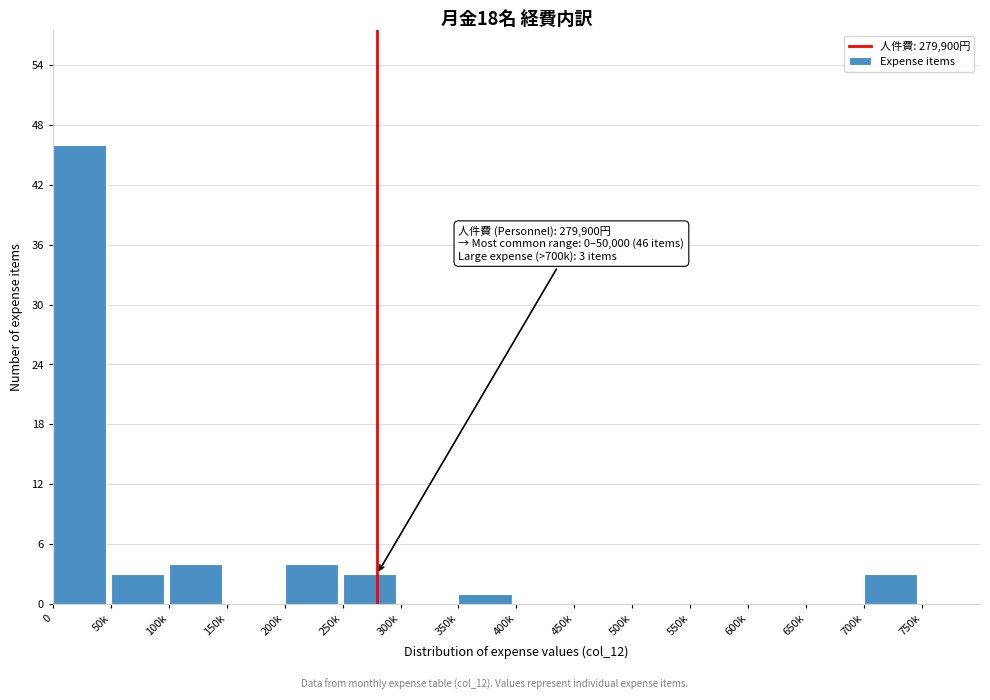

Reading right to left, transcribe all the data shown in this chart.

750k=0	700k=3	650k=0	600k=0	550k=0	500k=0	450k=0	400k=0	350k=1	300k=0	250k=3	200k=4	150k=0	100k=4	50k=3	0=46